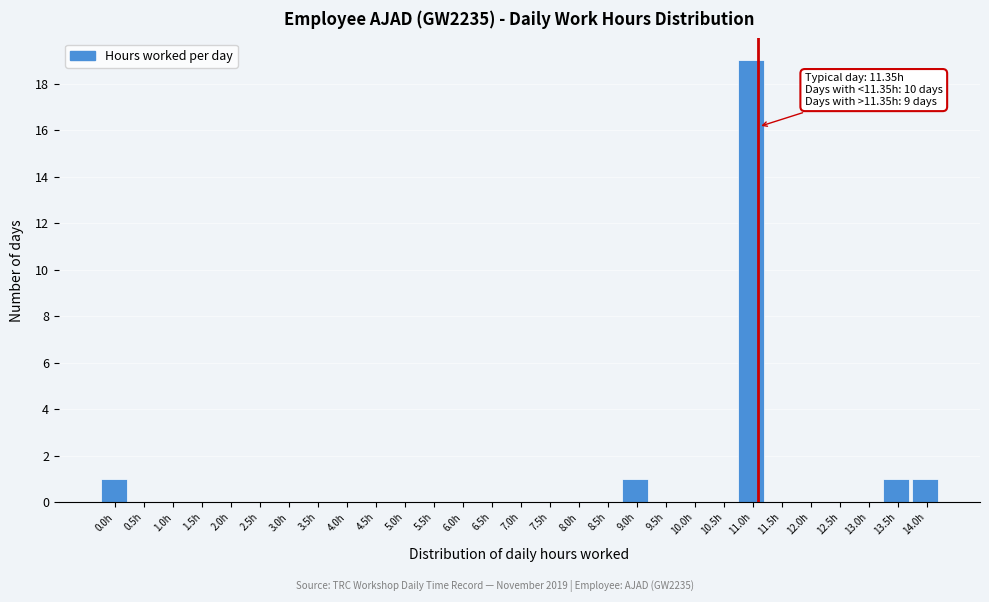

Reading right to left, list all the values displayed in this chart.

14.0h=1	13.5h=1	13.0h=0	12.5h=0	12.0h=0	11.5h=0	11.0h=19	10.5h=0	10.0h=0	9.5h=0	9.0h=1	8.5h=0	8.0h=0	7.5h=0	7.0h=0	6.5h=0	6.0h=0	5.5h=0	5.0h=0	4.5h=0	4.0h=0	3.5h=0	3.0h=0	2.5h=0	2.0h=0	1.5h=0	1.0h=0	0.5h=0	0.0h=1